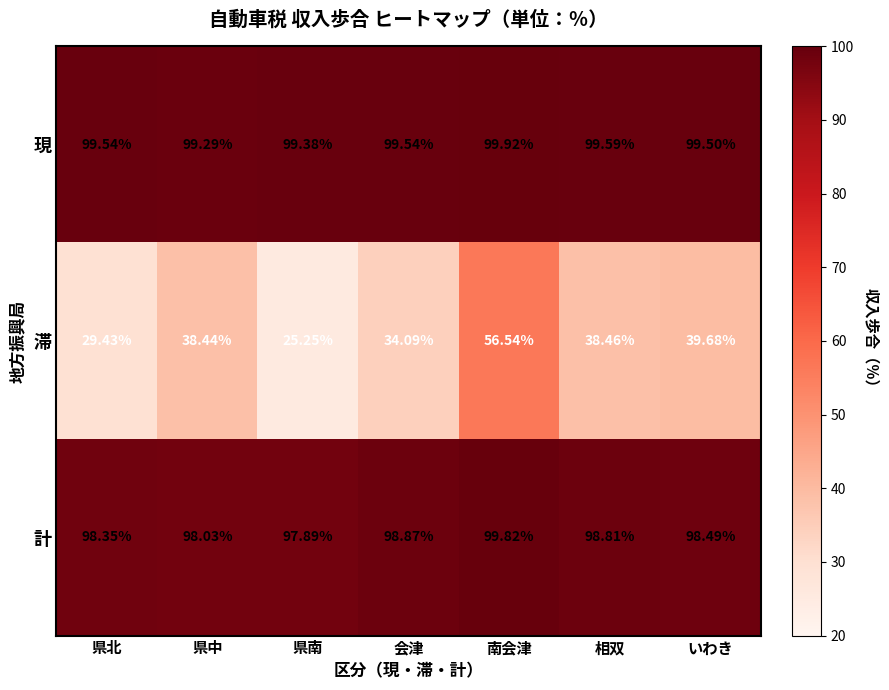

Between 県北 and 相双, which series saw the biggest shift?

滞